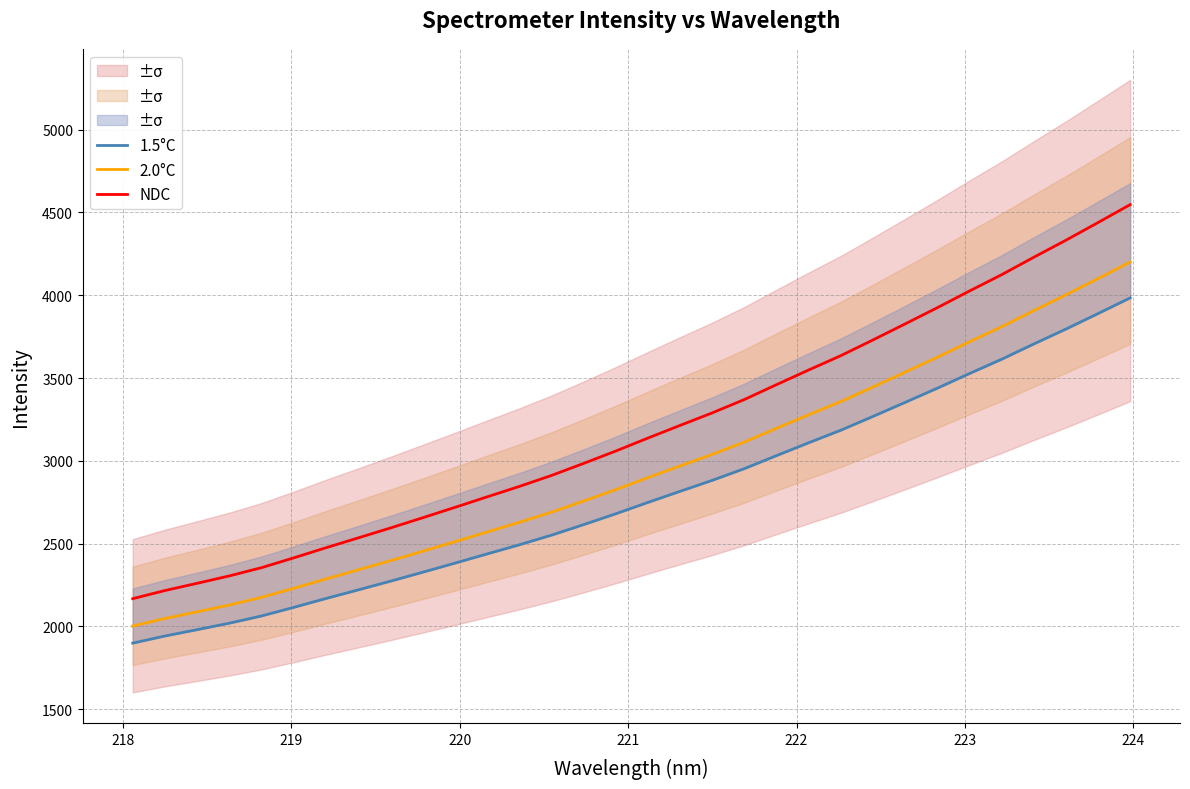

What is the highest value of the 2.0°C series?

4200.4